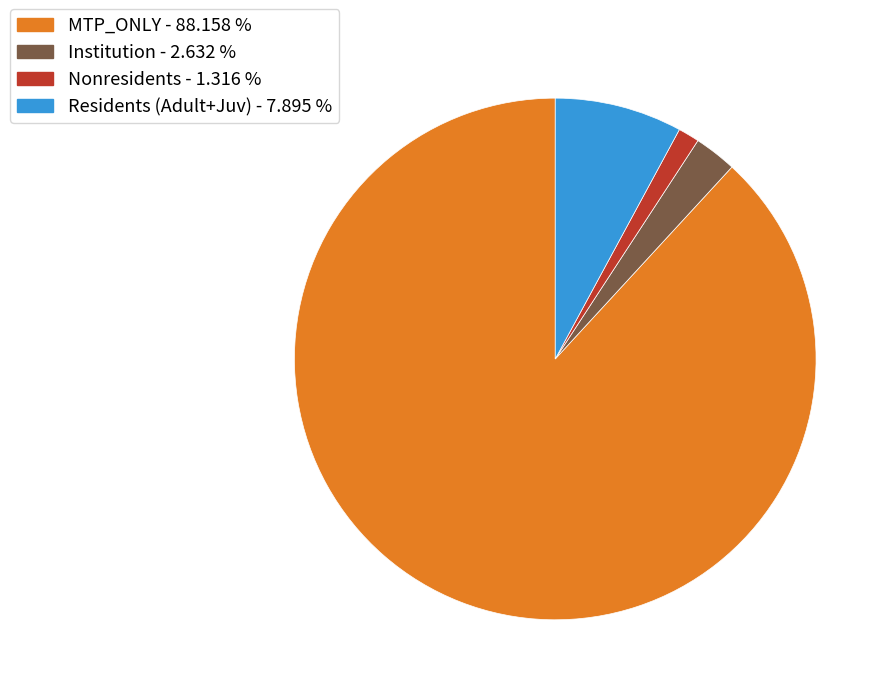

Which category accounts for the majority?

MTP_ONLY - 88.158 %